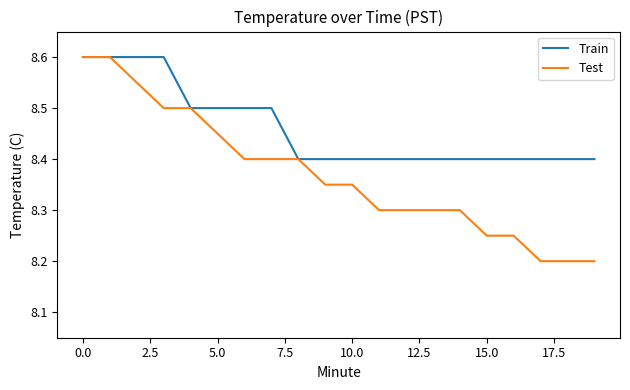

List the series in order of their overall mean, highest first.

Train, Test